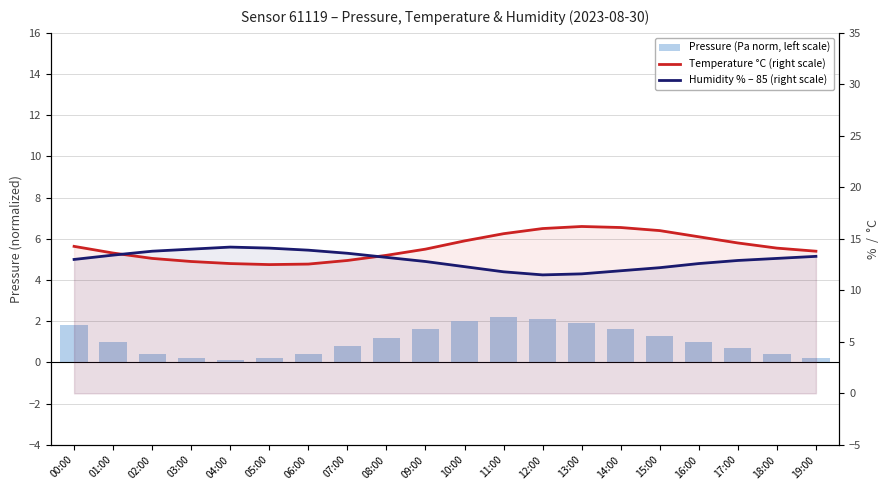

Rank the series by their maximum value, from lowest to highest.

Pressure (Pa norm, left scale), Humidity % – 85 (right scale), Temperature °C (right scale)